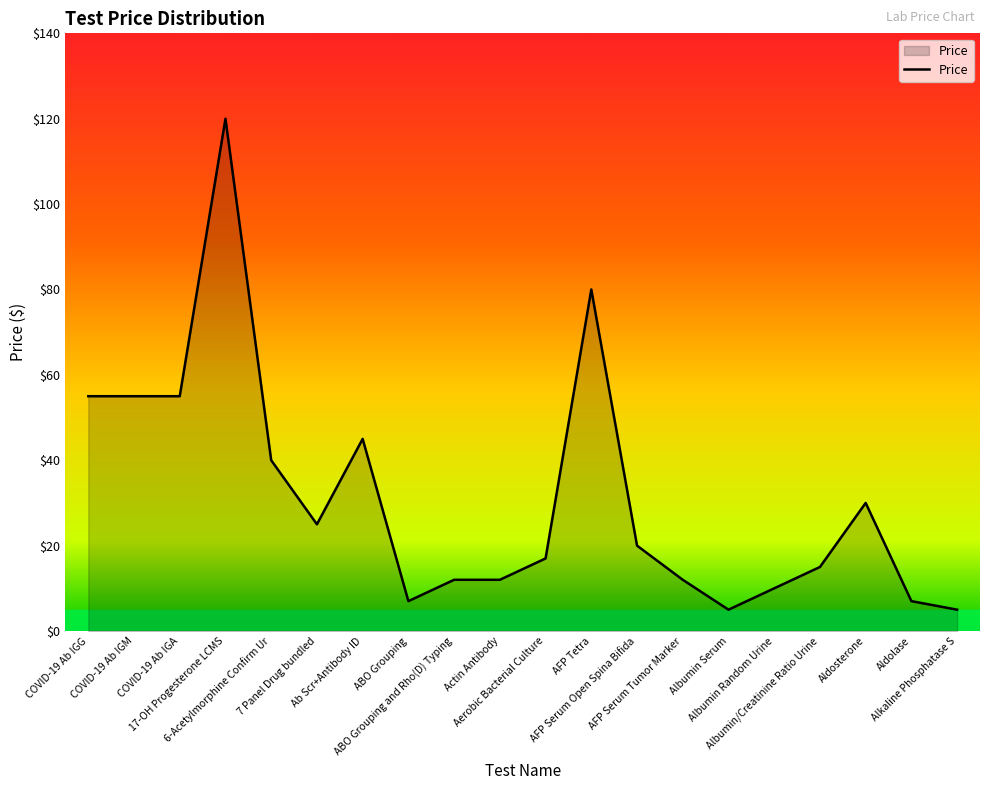

The value at Aerobic Bacterial Culture is 28. True or false?

False